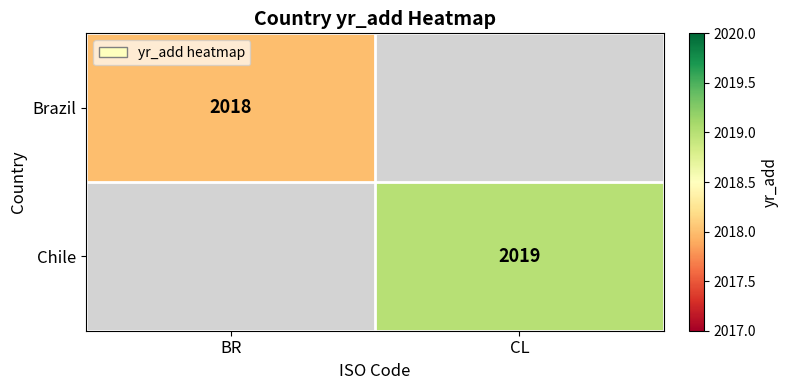

The Brazil series shows 2018 at BR. True or false?

True